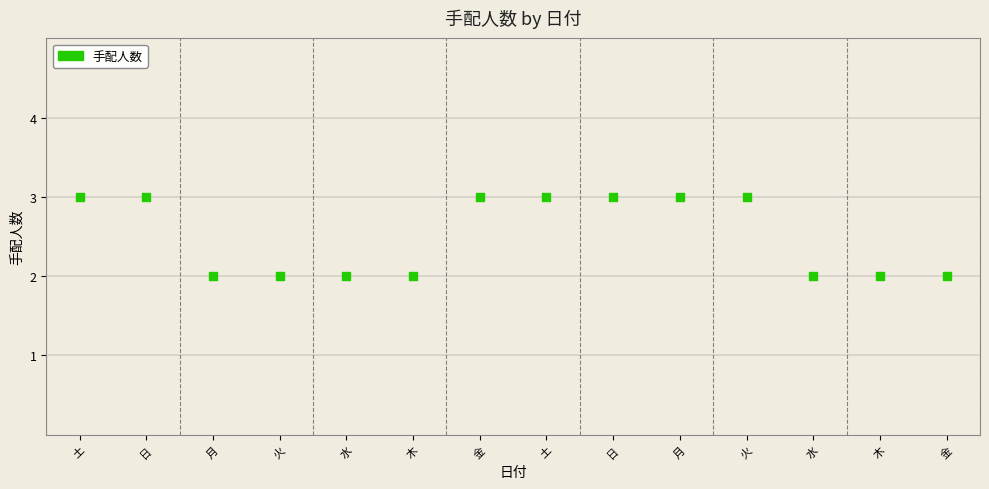

What is the range of X values (max minus min)?

13